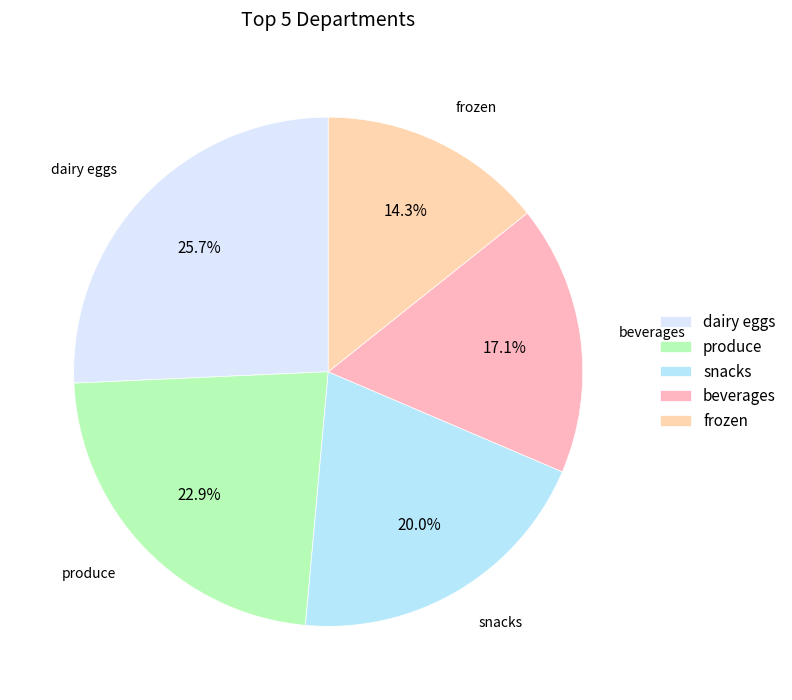

Combined, do produce and frozen account for over 50%?

No